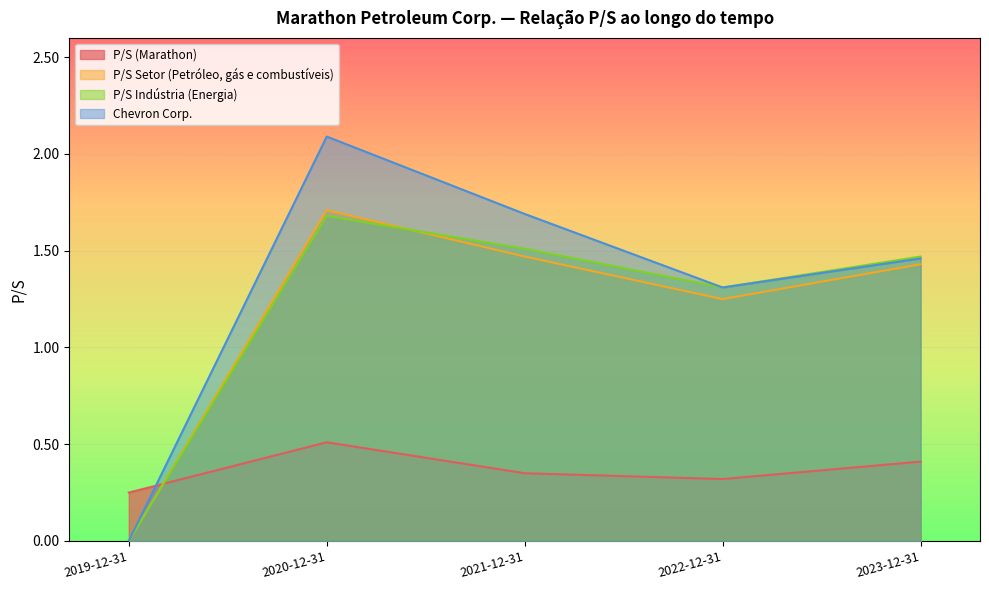

Where is P/S Setor (Petróleo, gás e combustíveis) nearest to the value 0?

2019-12-31